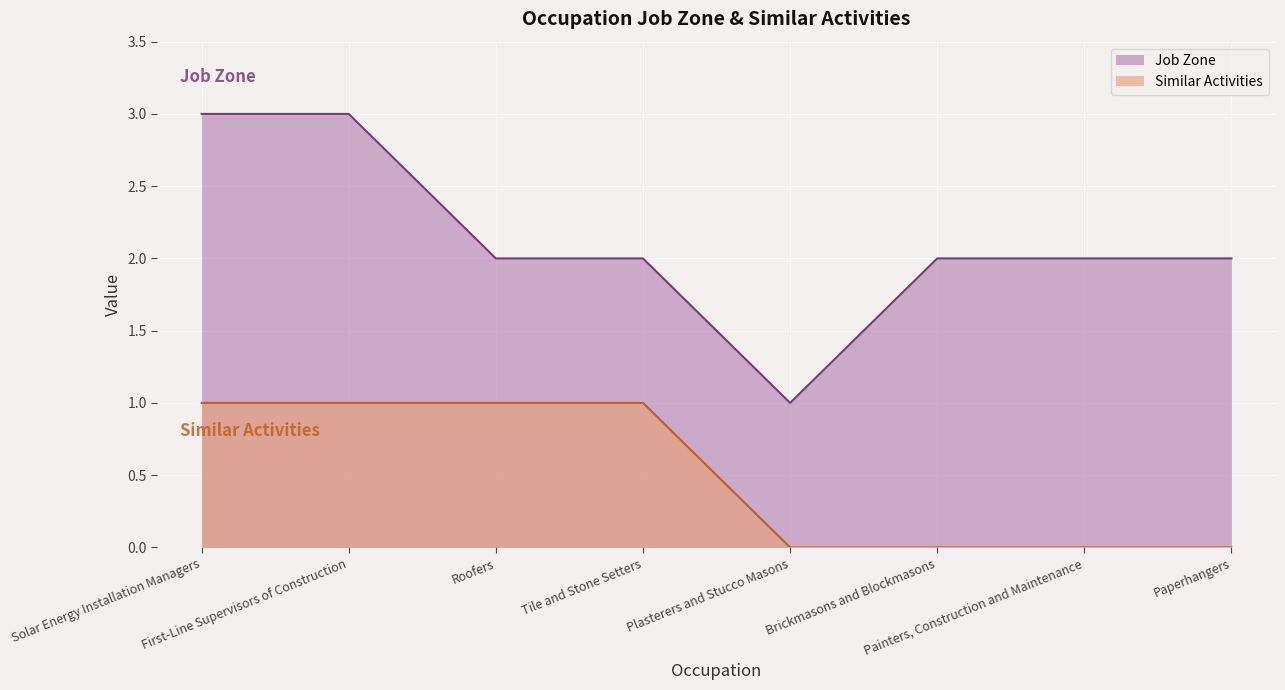

What position from the left is Painters, Construction and Maintenance?

7